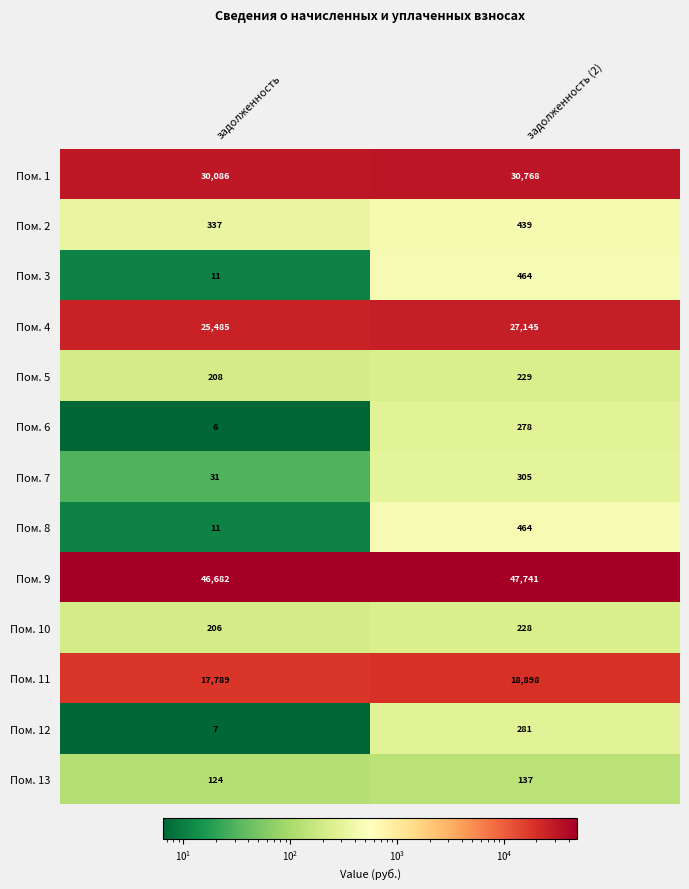

At which label is Пом. 2 closest to 388?

задолженность